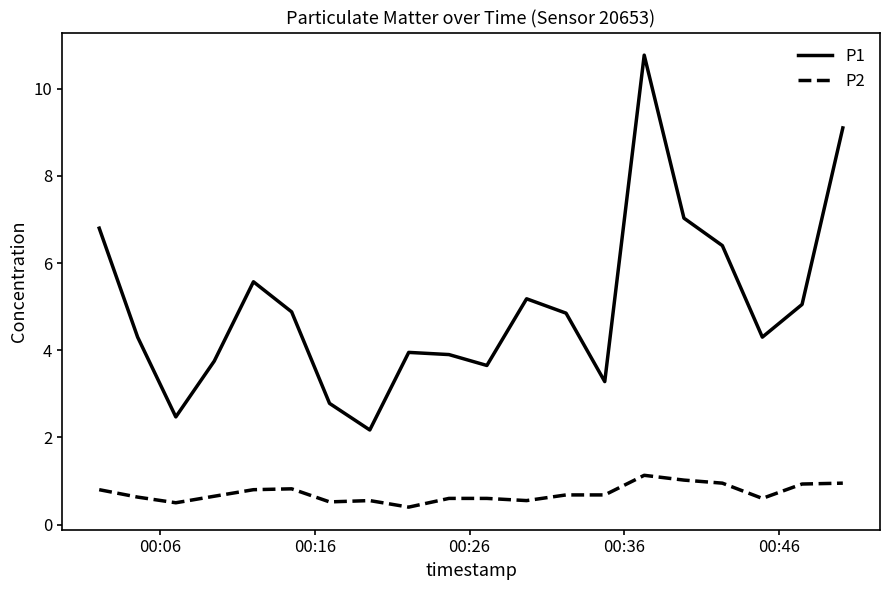

List the series in order of their peak value, highest first.

P1, P2